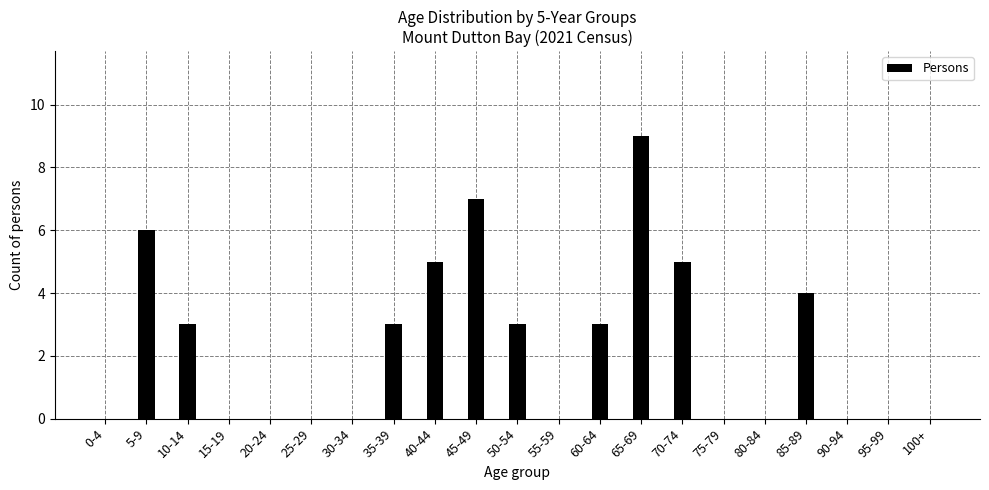

Reading left to right, list all the values displayed in this chart.

0-4=0	5-9=6	10-14=3	15-19=0	20-24=0	25-29=0	30-34=0	35-39=3	40-44=5	45-49=7	50-54=3	55-59=0	60-64=3	65-69=9	70-74=5	75-79=0	80-84=0	85-89=4	90-94=0	95-99=0	100+=0